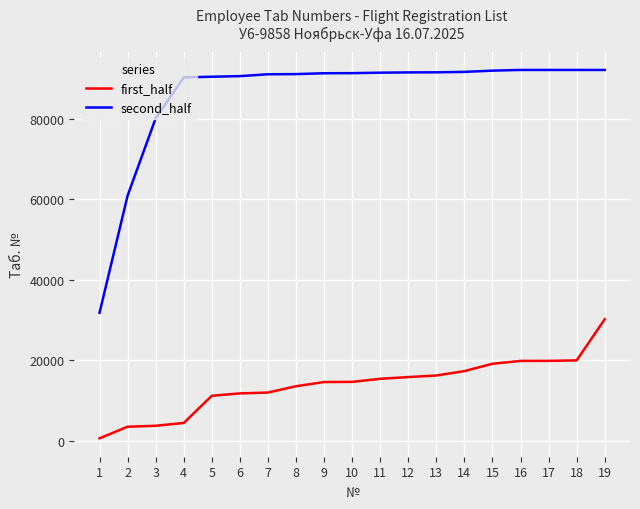

At 17, list the series in order from smallest to largest.

first_half, second_half